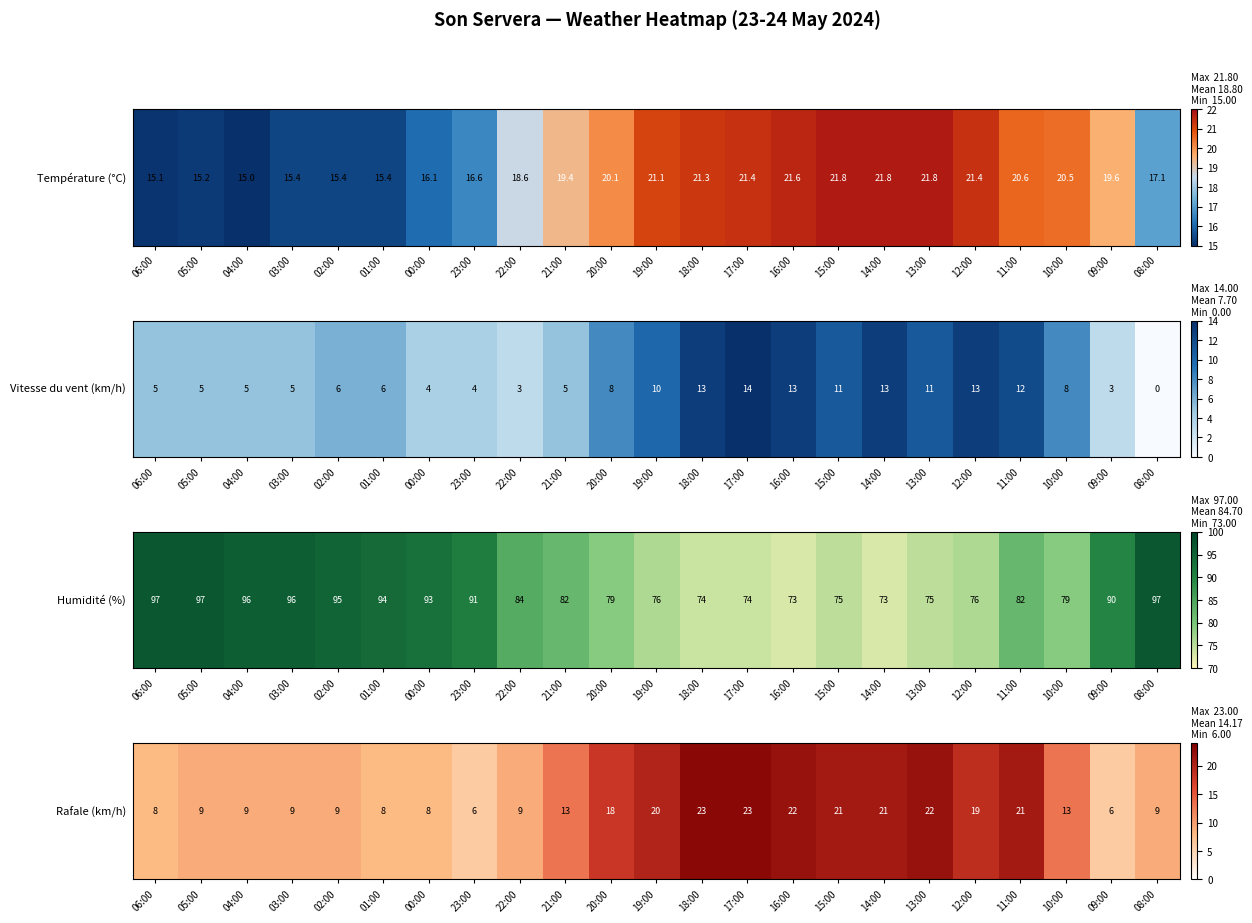

True or false: the data shows 21 at 15:00.

True